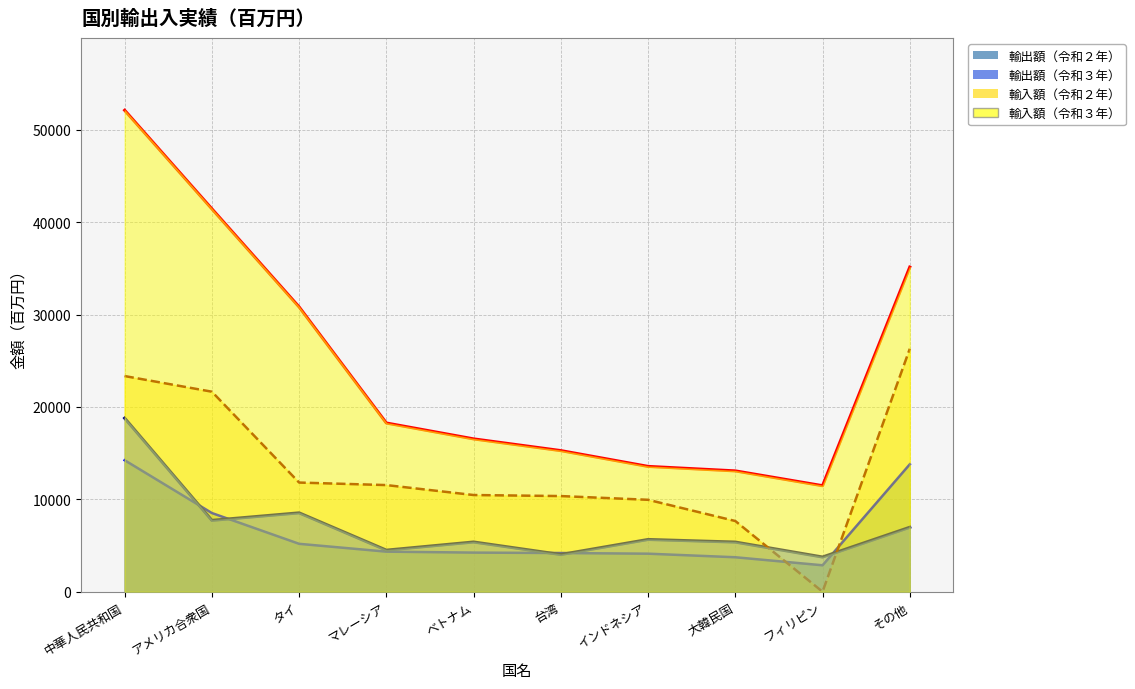

Rank the categories by value from lowest to highest.

フィリピン, 大韓民国, インドネシア, 台湾, ベトナム, マレーシア, タイ, アメリカ合衆国, その他, 中華人民共和国